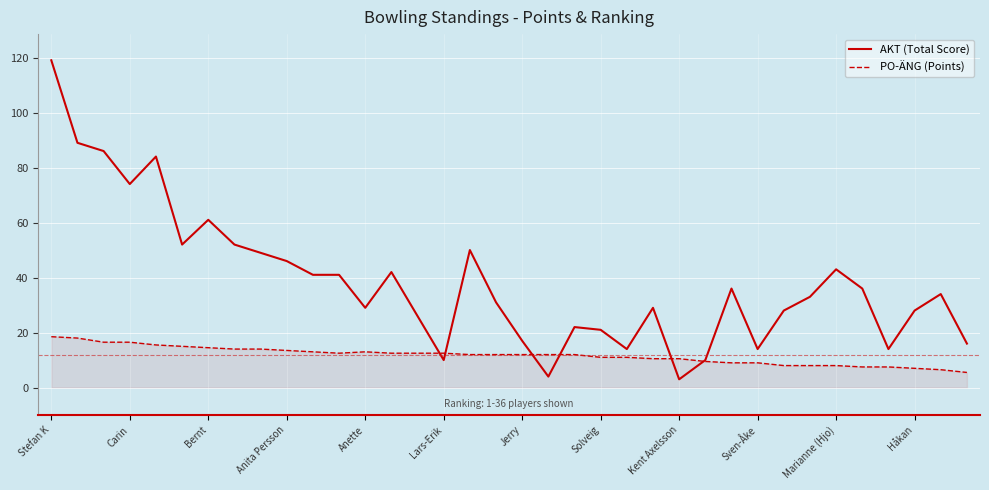

What is the lowest value of the PO-ÄNG (Points) series?

5.5